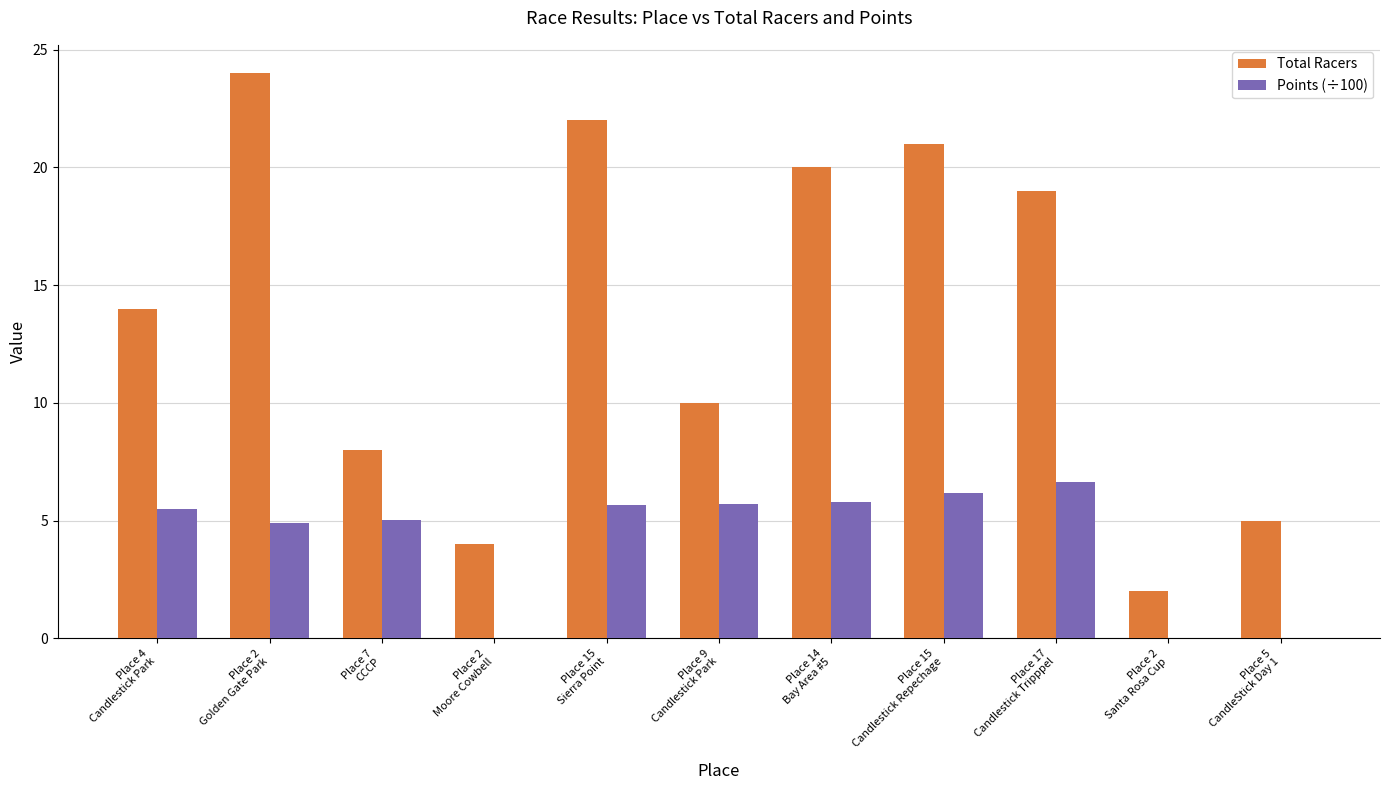

At which category is the sum across all series the highest?

Place 2
Golden Gate Park